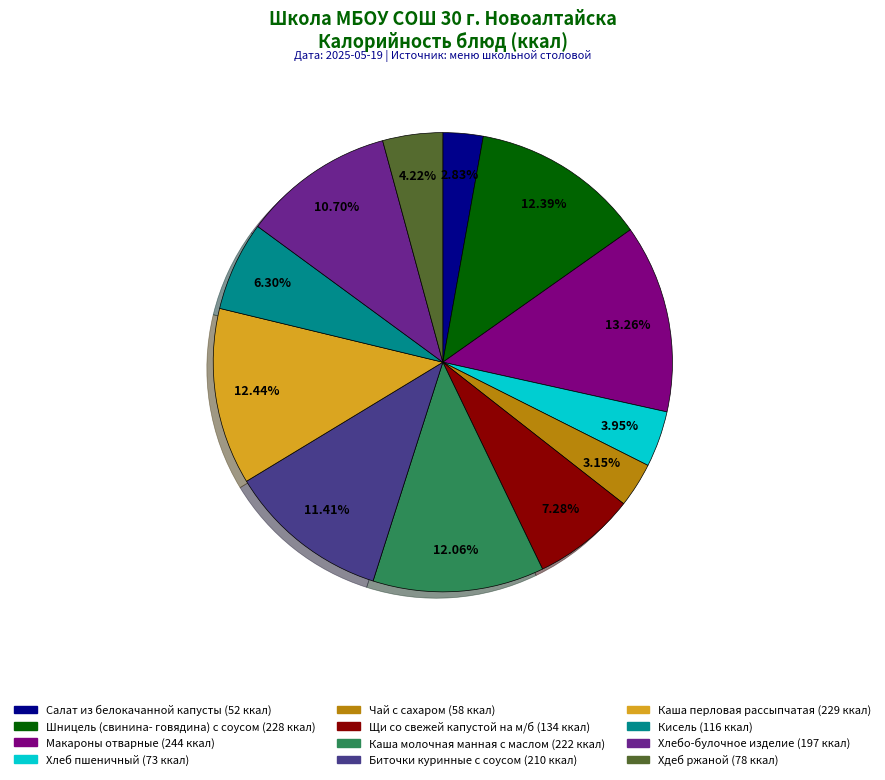

How many slices are in this pie chart?

12